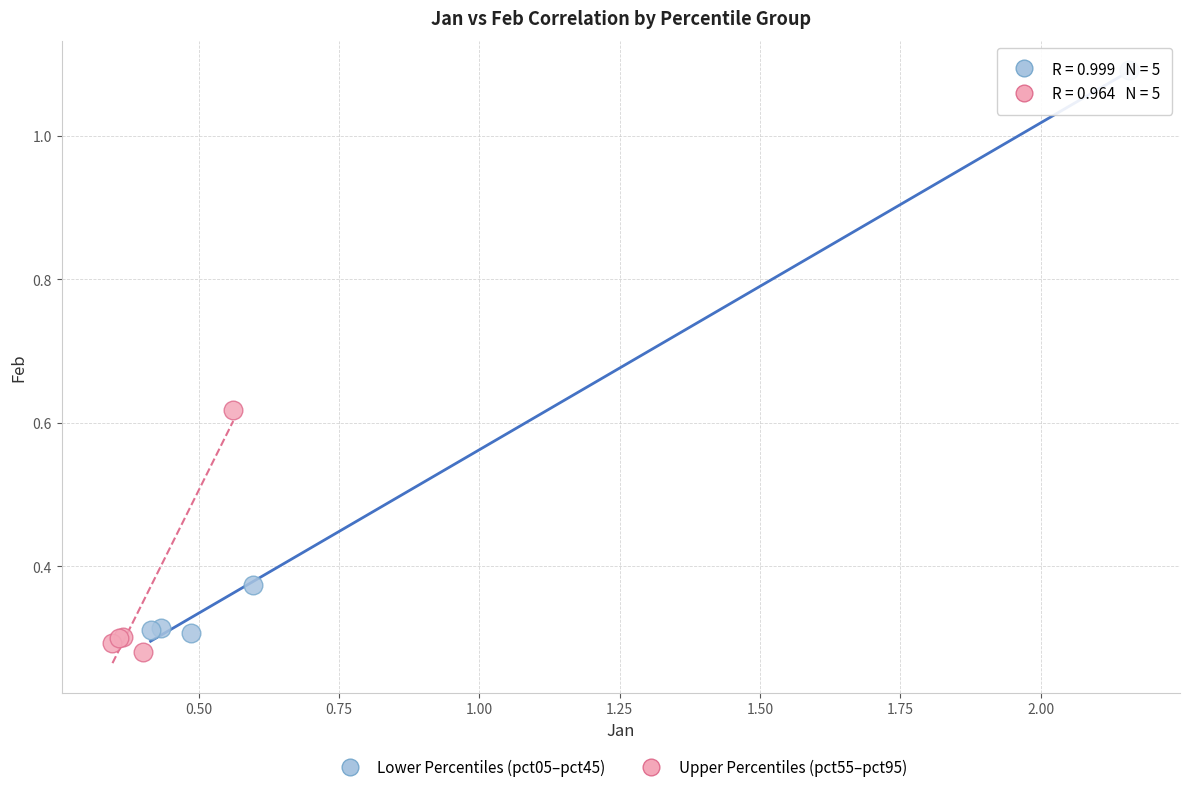

Which series reaches the maximum Y coordinate?

Lower Percentiles (pct05–pct45)